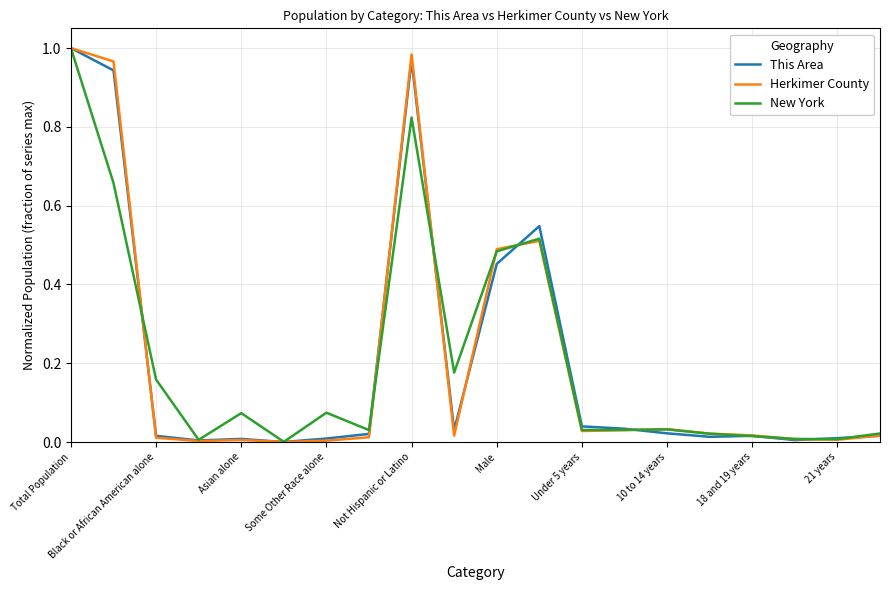

Does the chart display data point markers on the line(s)?

No